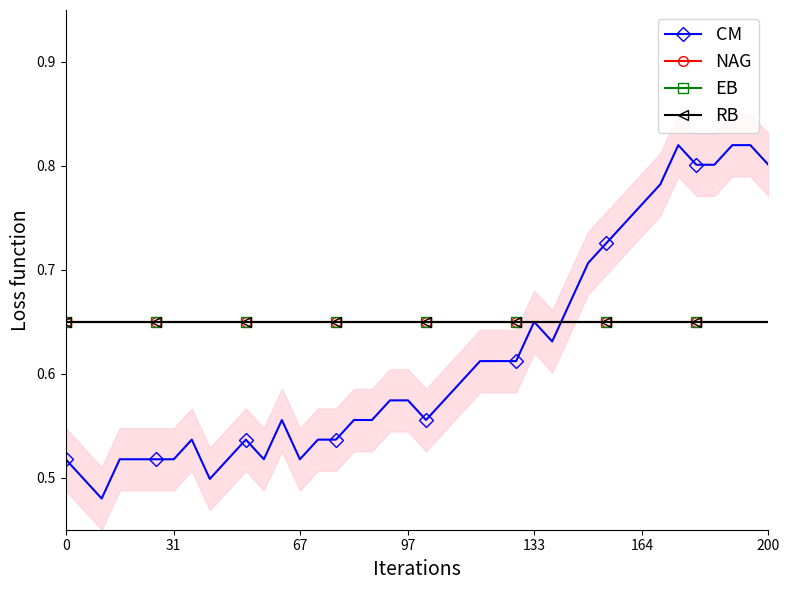

Which series changed the most between 27 and 28?

CM